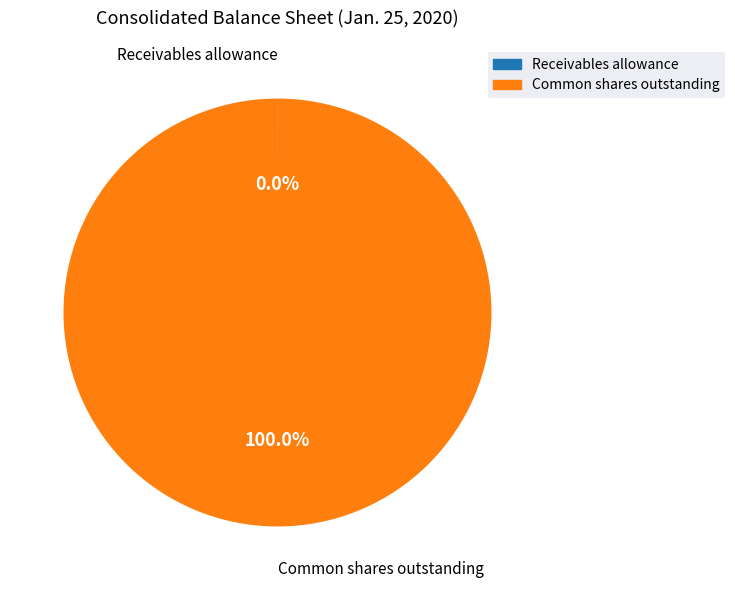

Does Common shares outstanding account for over 50% of the chart?

Yes